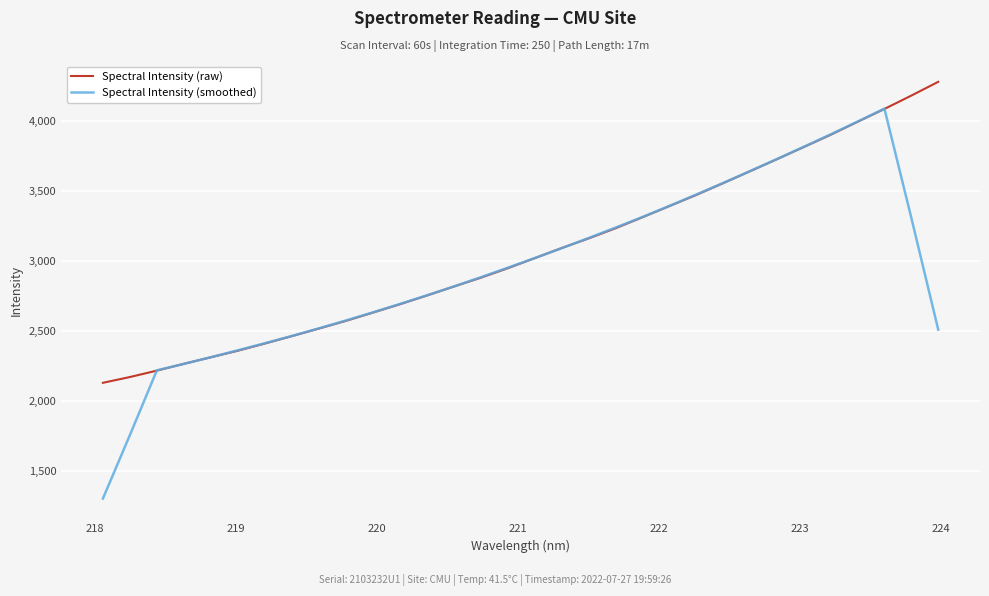

What is the difference between the maximum and minimum values in the Spectral Intensity (smoothed) series?

2787.1